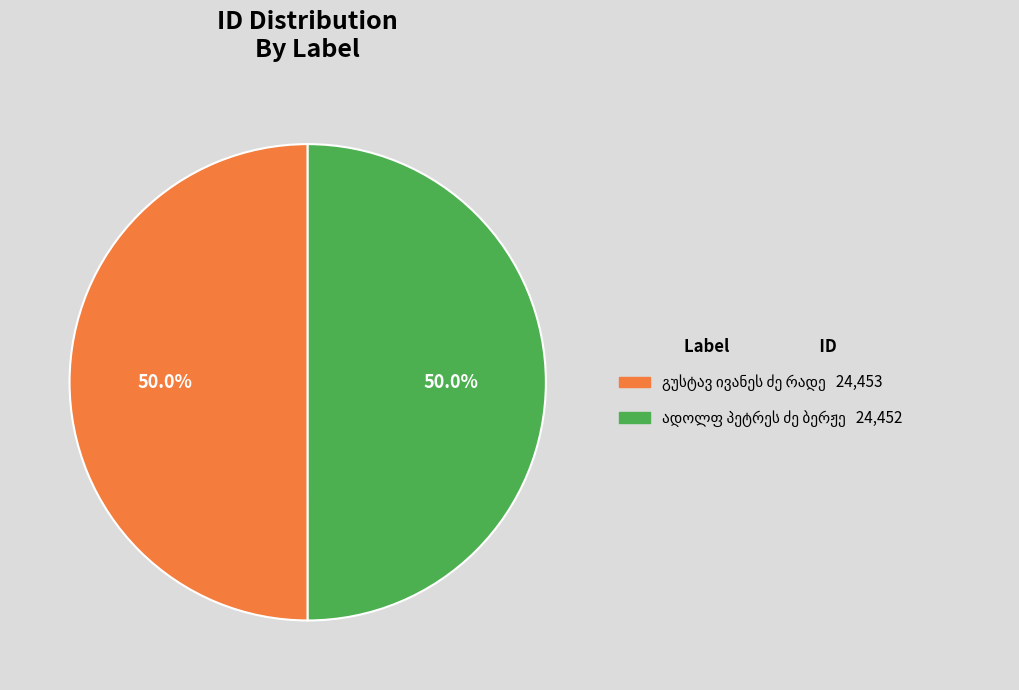

Between გუსტავ ივანეს ძე რადე and ადოლფ პეტრეს ძე ბერჟე, which is larger?

გუსტავ ივანეს ძე რადე